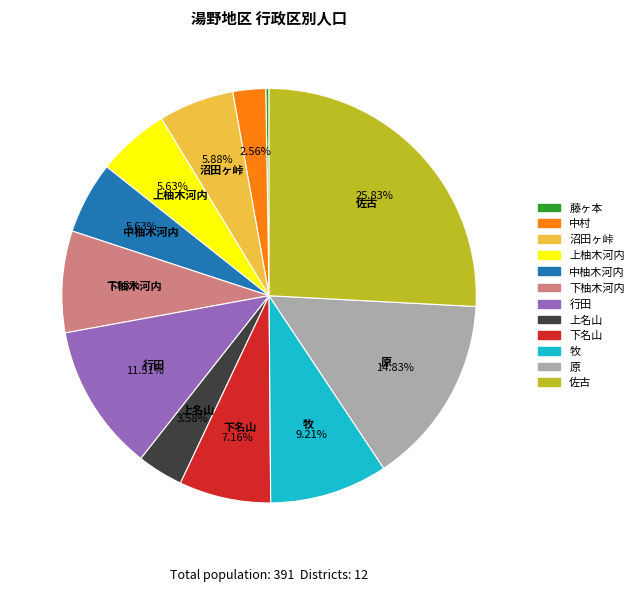

What is the largest slice in the pie chart?

佐古